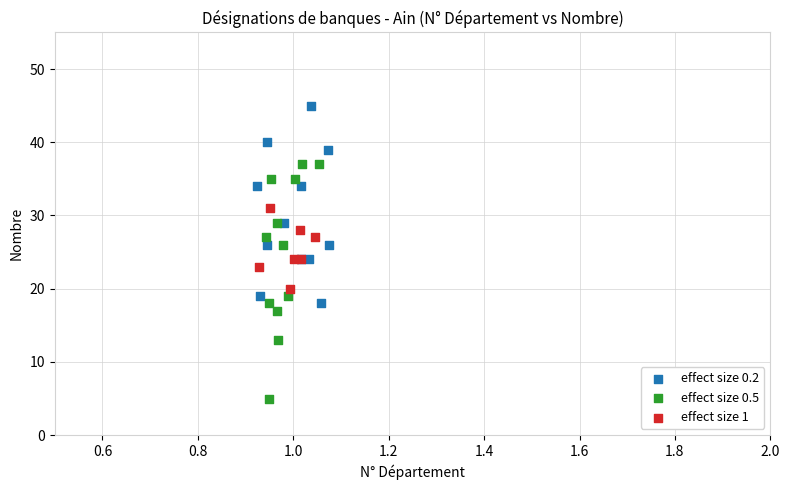

Which series reaches the minimum Y coordinate?

effect size 0.5